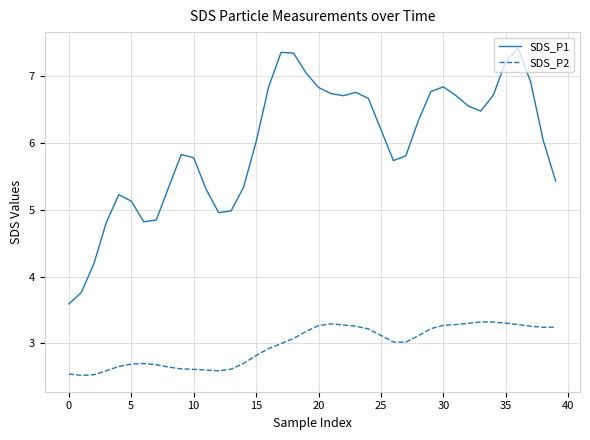

Which series has the largest total across all categories?

SDS_P1